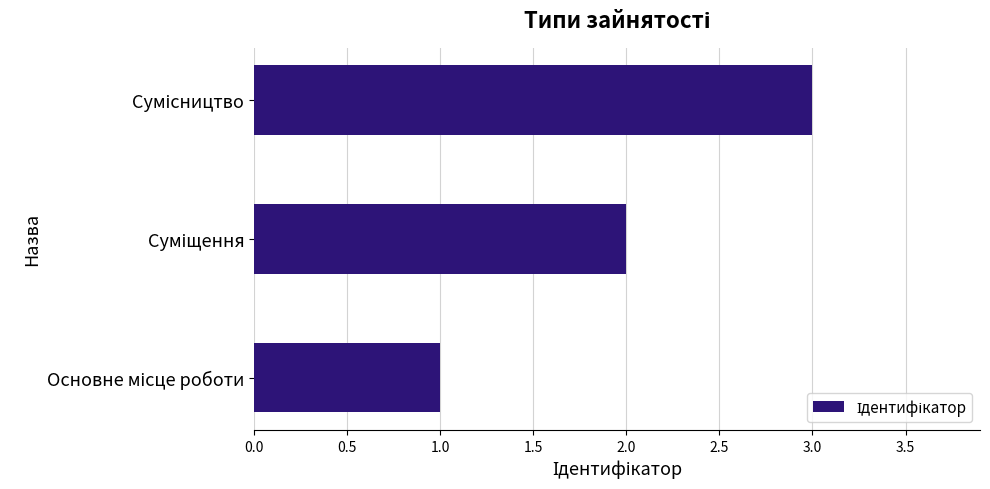

How many distinct data groups are displayed?

1